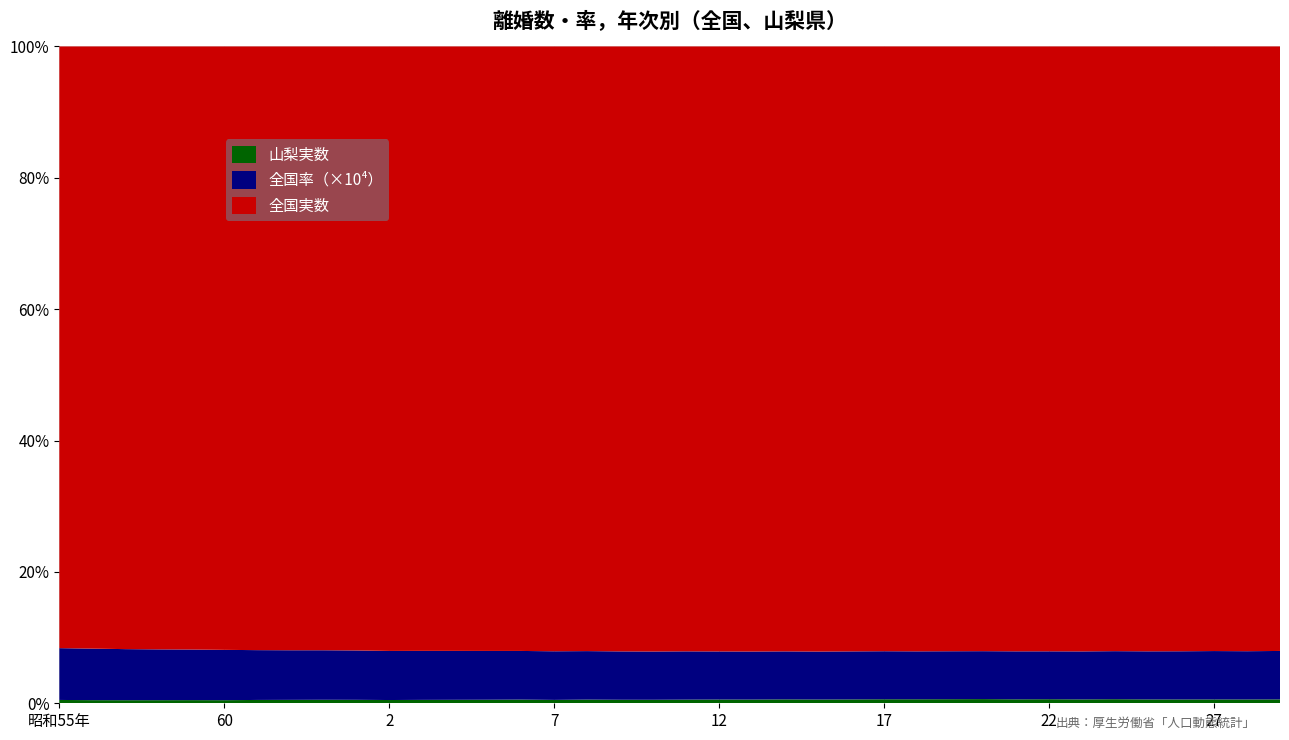

Reading left to right, what are all the values shown in this chart?

全国実数: 昭和55年=141689.0	56=154221.0	57=163980.0	58=179150.0	59=178746.0	60=166640.0	61=166054.0	62=158227.0	63=153600.0	平成元年=157811.0	2=157608.0	3=168969.0	4=179191.0	5=188297.0	6=195106.0	7=199016.0	8=206955.0	9=222635.0	10=243183.0	11=250529.0	12=264246.0	13=285911.0	14=289836.0	15=283854.0	16=270804.0	17=261917.0	18=257475.0	19=254832.0	20=251136.0	21=253353.0	22=251378.0	23=235719.0	24=235406.0	25=231383.0	26=222107.0	27=226215.0	28=216798.0	29=212262.0
全国率: 昭和55年=1.2	56=1.3	57=1.4	58=1.5	59=1.5	60=1.4	61=1.4	62=1.3	63=1.3	平成元年=1.3	2=1.3	3=1.4	4=1.4	5=1.5	6=1.6	7=1.6	8=1.7	9=1.8	10=1.9	11=2.0	12=2.1	13=2.3	14=2.3	15=2.2	16=2.1	17=2.1	18=2.0	19=2.0	20=2.0	21=2.0	22=2.0	23=1.9	24=1.9	25=1.8	26=1.8	27=1.8	28=1.7	29=1.7
山梨実数: 昭和55年=784.0	56=799.0	57=835.0	58=919.0	59=934.0	60=852.0	61=918.0	62=896.0	63=890.0	平成元年=903.0	2=848.0	3=950.0	4=1030.0	5=1105.0	6=1190.0	7=1112.0	8=1258.0	9=1295.0	10=1408.0	11=1509.0	12=1638.0	13=1757.0	14=1868.0	15=1762.0	16=1727.0	17=1743.0	18=1707.0	19=1723.0	20=1742.0	21=1658.0	22=1693.0	23=1511.0	24=1591.0	25=1473.0	26=1401.0	27=1441.0	28=1369.0	29=1373.0